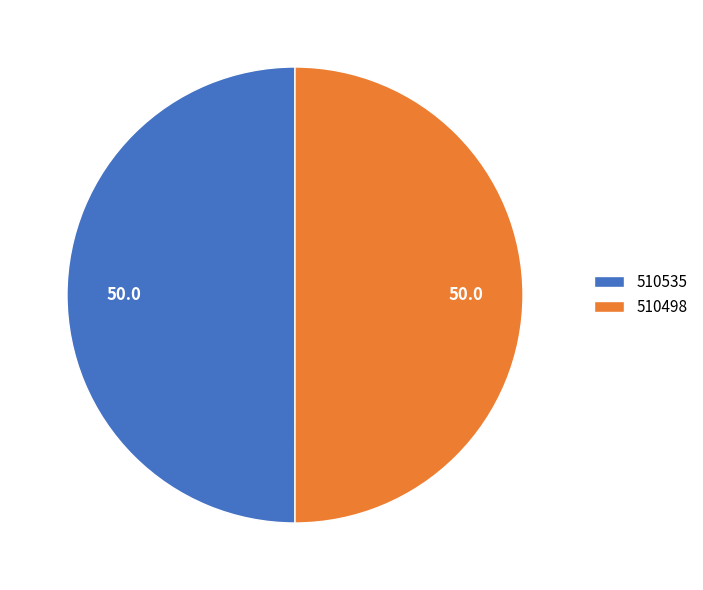

Do 510535 and 510498 together represent more than half of the pie?

Yes